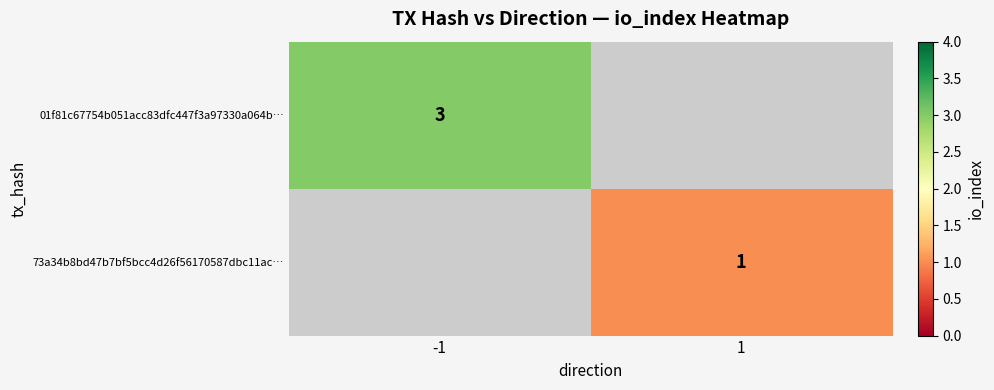

At which category does the chart reach its minimum across all series?

1